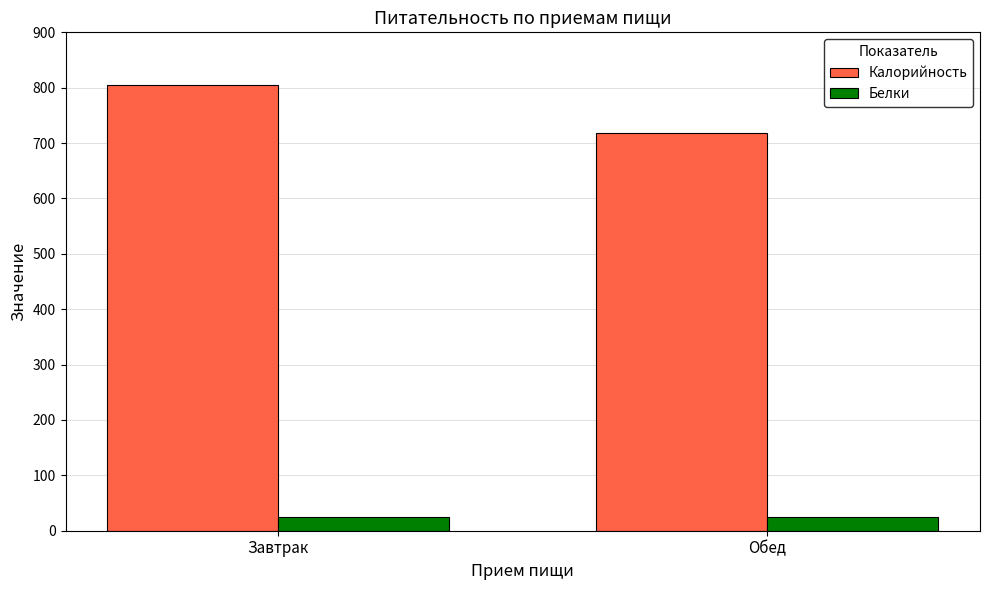

What are all the series names shown in the legend?

Калорийность, Белки